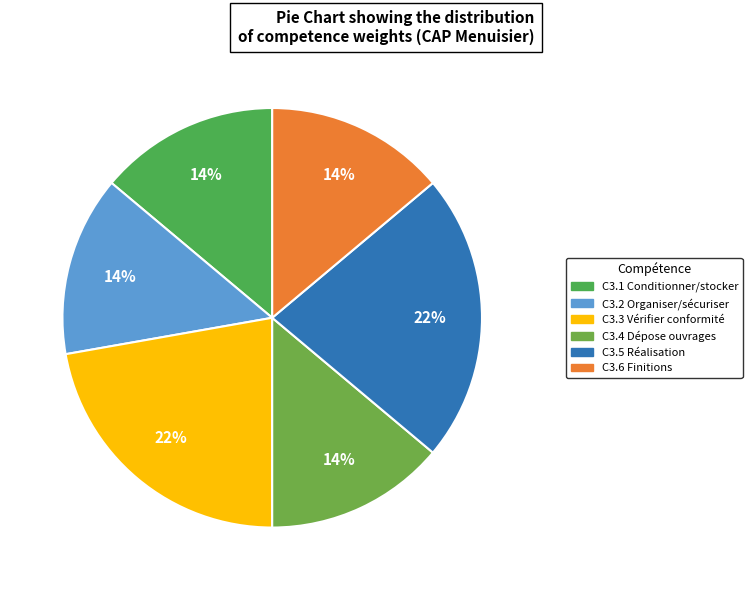

Combined, what portion of the pie is C3.2 and C3.1?

27.8%